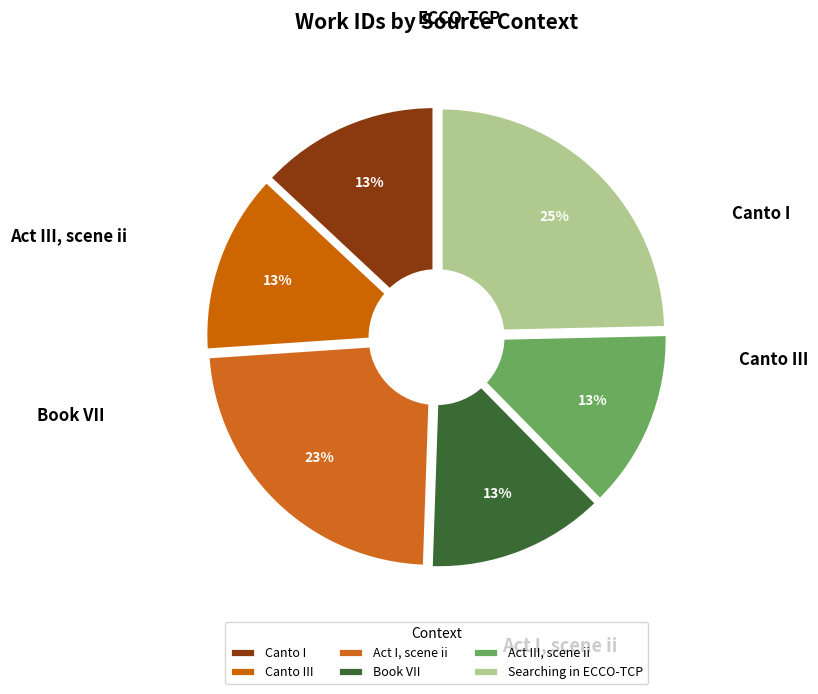

How many slices are in this pie chart?

6